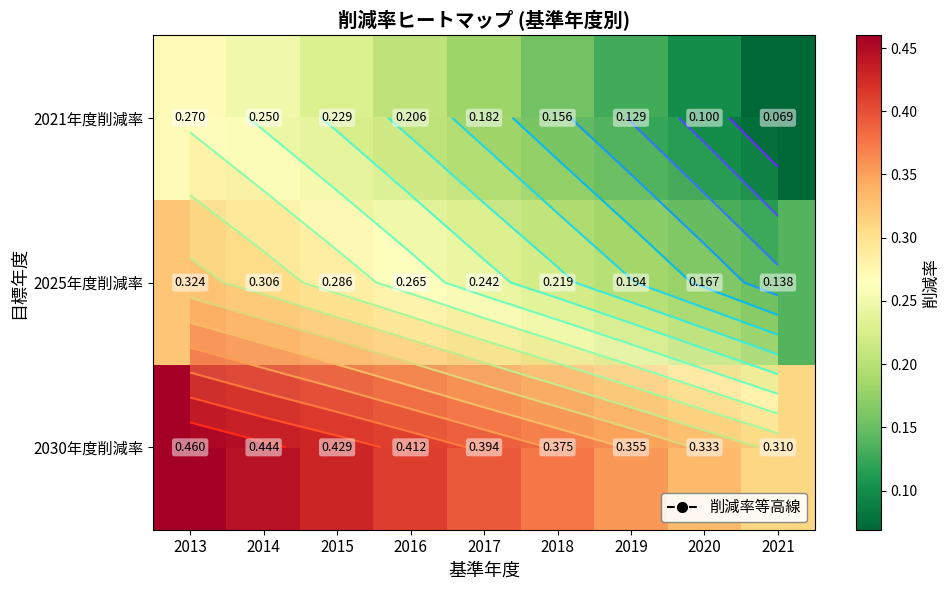

Is it true that 2030年度削減率 equals 0.3 at 2015?

False